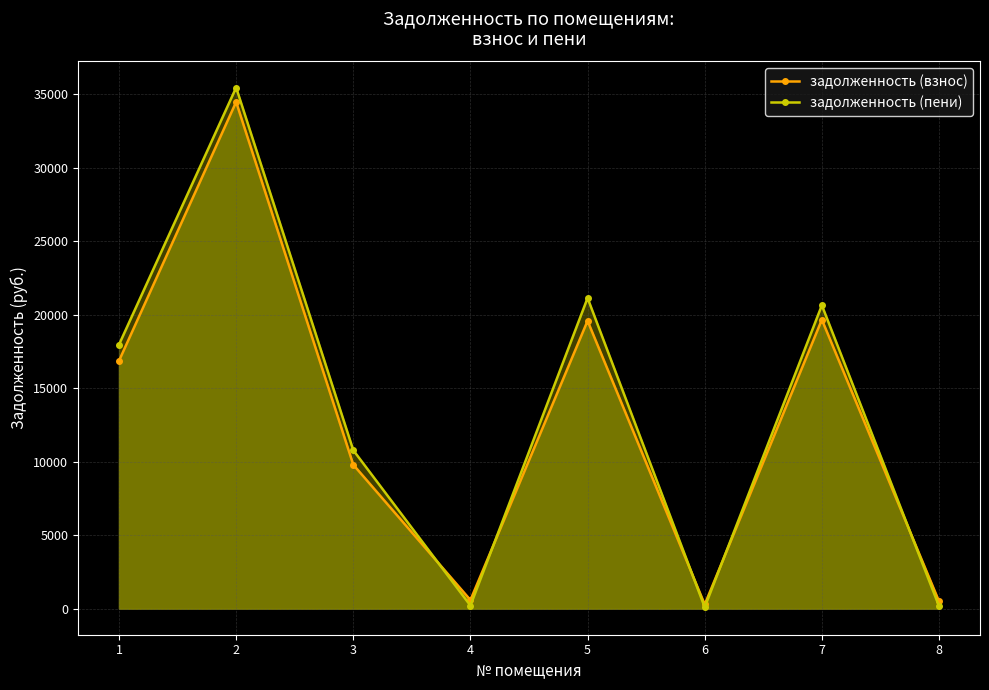

In задолженность (пени), how many points are lower than both neighbors (excluding endpoints)?

2